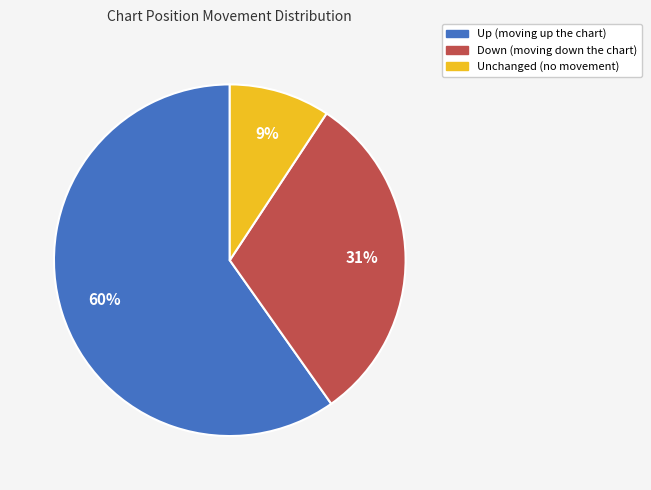

To the nearest percent, what is the difference between the largest and smallest slice percentages?

51%